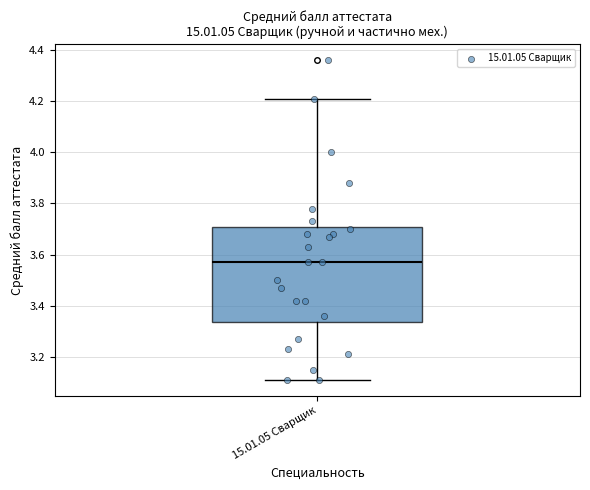

Transcribe this box plot: give where the median line is, the range the box spans, and where the two whiskers end, as read against the y-axis. The values are not printed on the chart, so give them approximately, as read against the axis.

median 3.58, box 3.34 to 3.70, whiskers 3.12 to 4.22